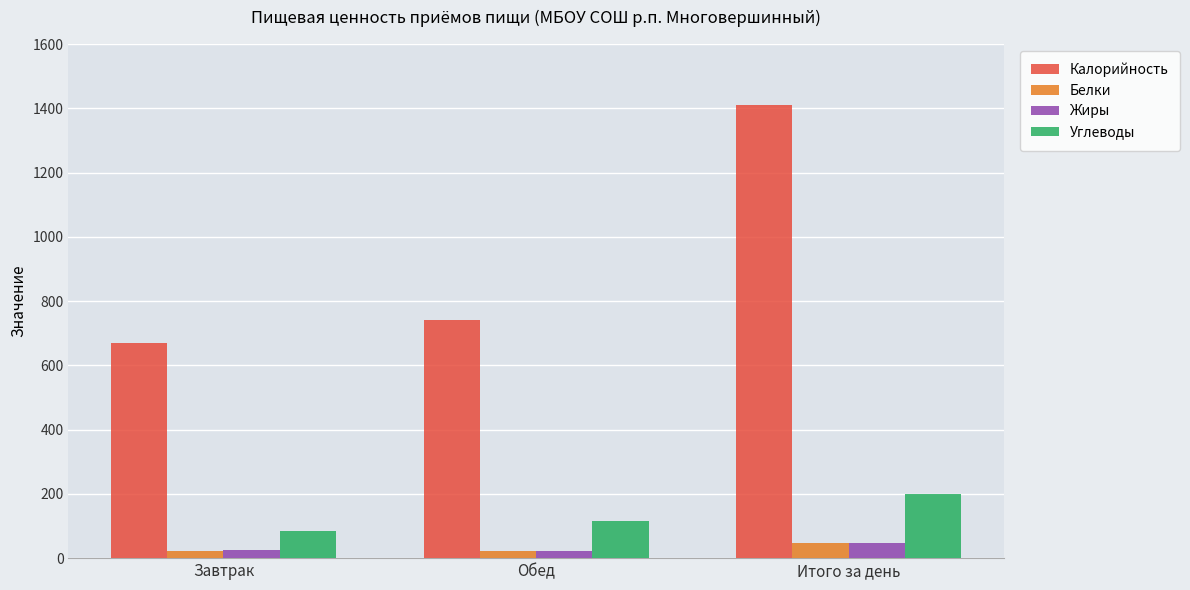

Which series has the widest spread of values?

Калорийность